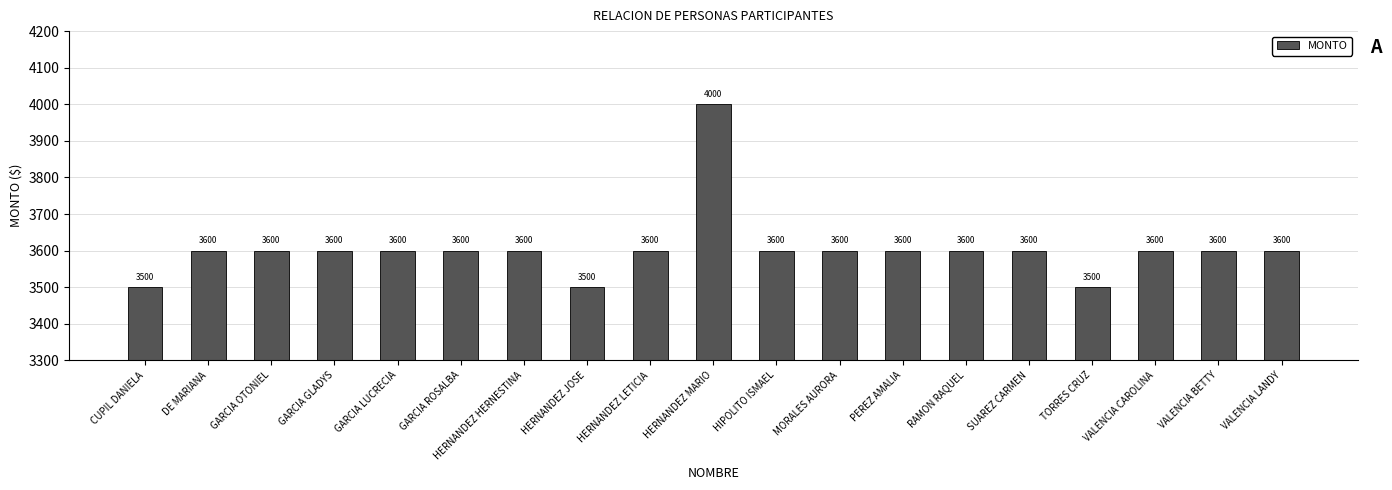

What is the label of the 14th bar from the left?

RAMON RAQUEL